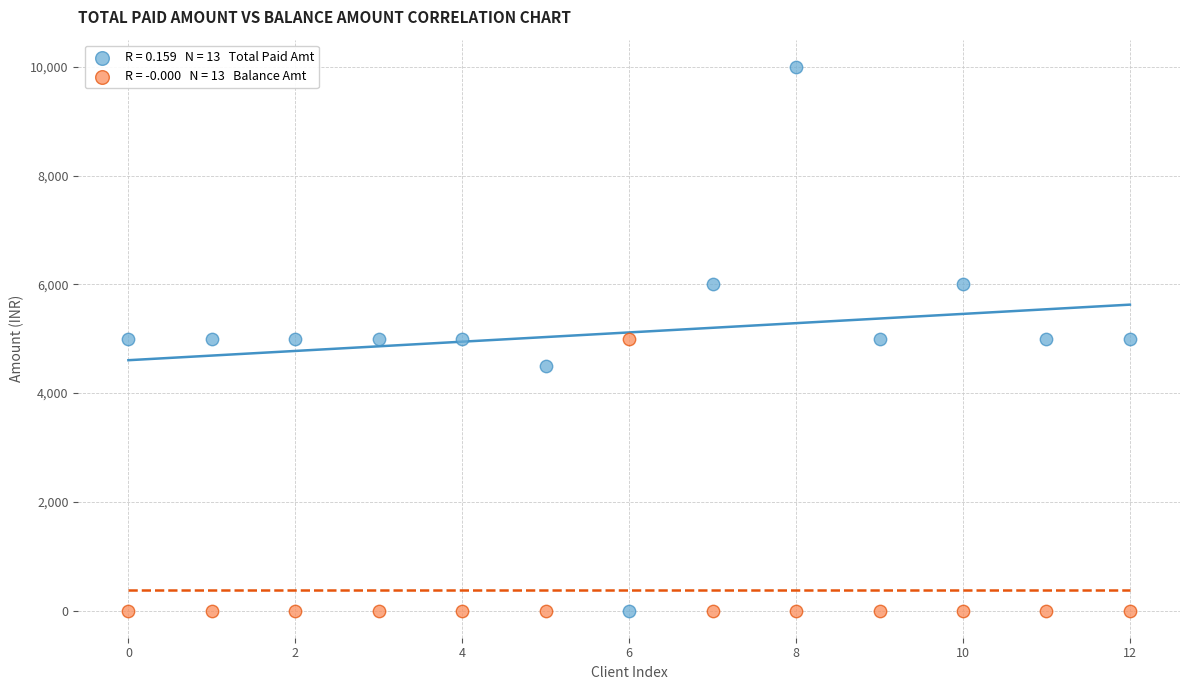

Across all data points, what is the range of Y values (max minus min)?

10000